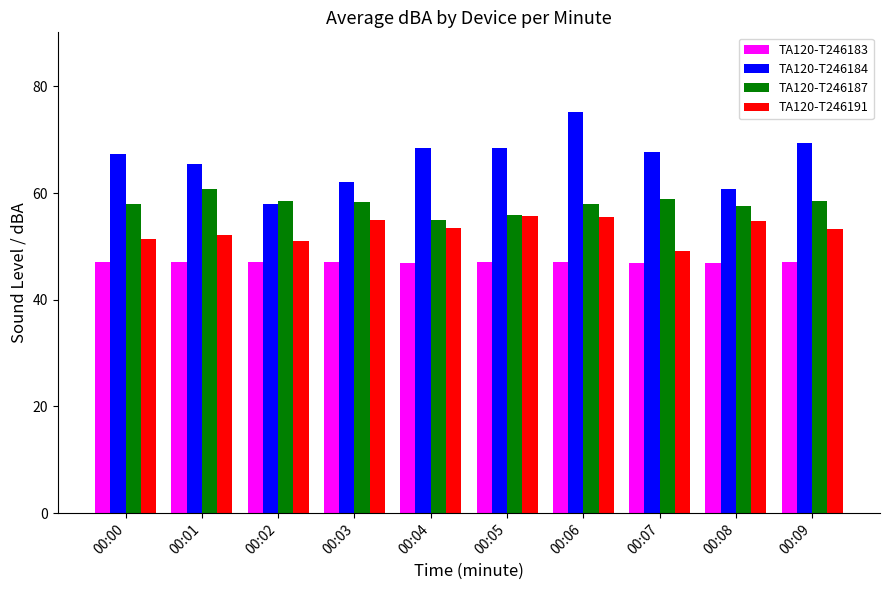

How many series are shown in this chart?

4